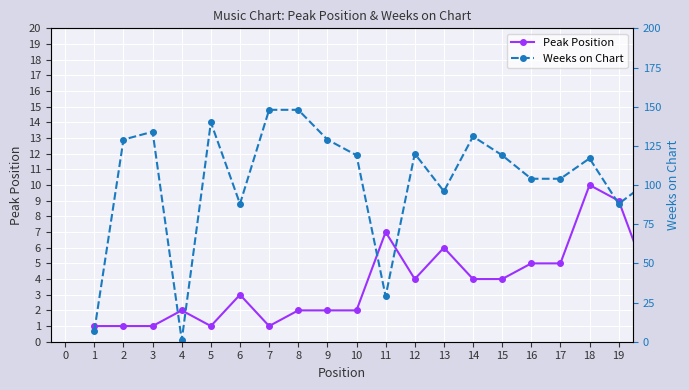

After their last crossing, which series has the higher values: Peak Position or Weeks on Chart?

Weeks on Chart